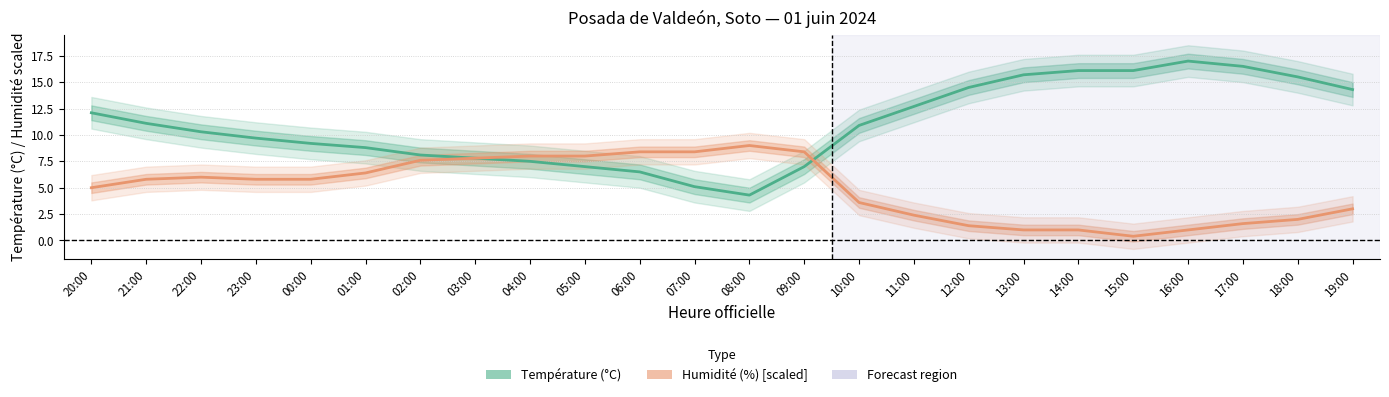

Where is Température (°C) nearest to the value 10?

22:00